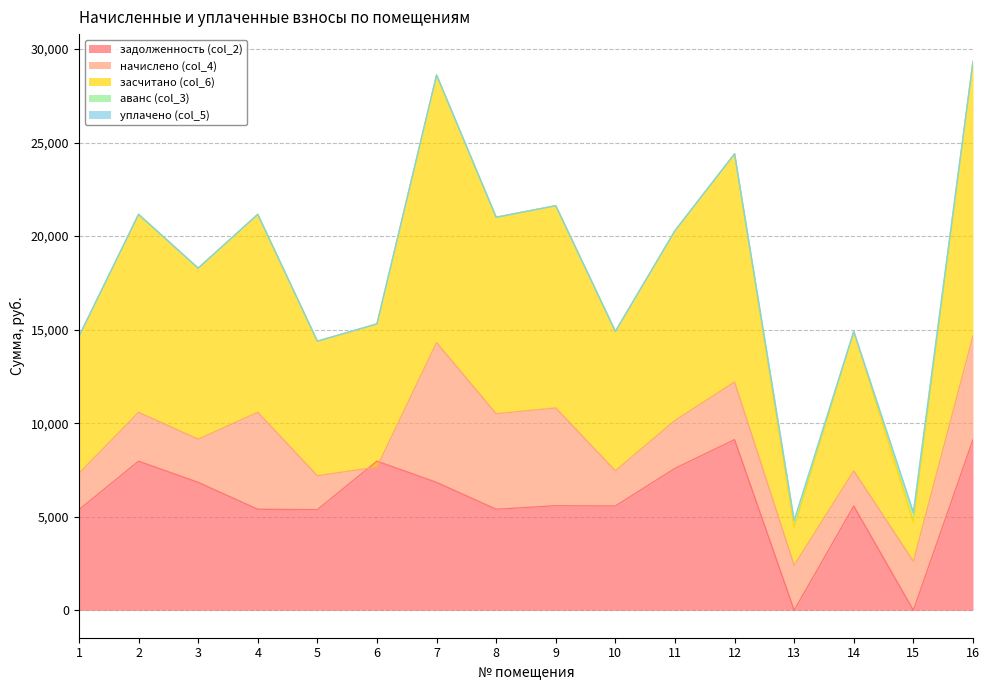

What is the total value across all series at 6?

15305.3